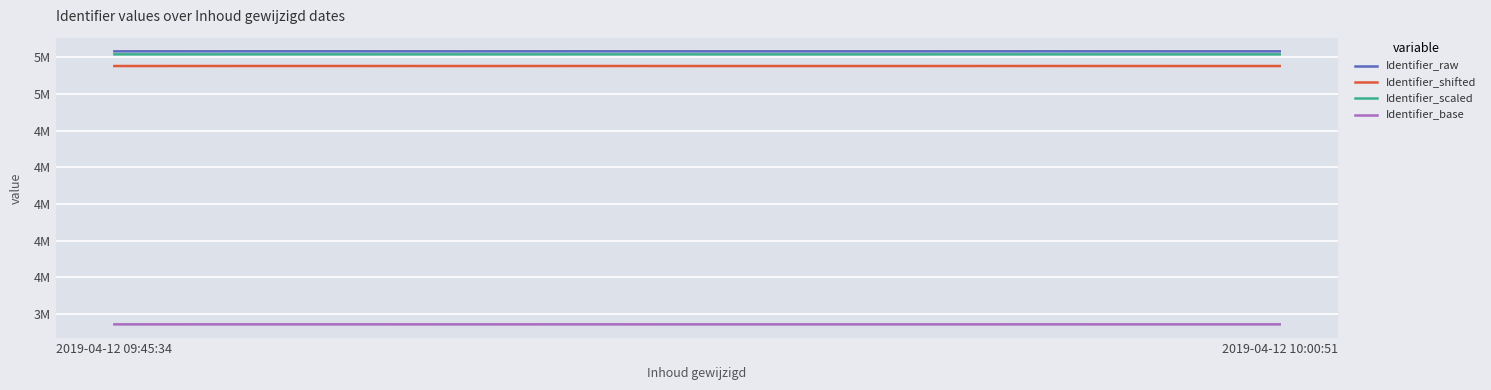

Reading left to right, extract all data points from this chart.

Identifier_raw: 5040865	5041068	5041070	5040866	5041071	5040868	5040872	5040874	5041072	5040879	5040881
Identifier_shifted: 4940865	4941068	4941070	4940866	4941071	4940868	4940872	4940874	4941072	4940879	4940881
Identifier_scaled: 5020432	5020534	5020535	5020433	5020535	5020434	5020436	5020437	5020536	5020439	5020440
Identifier_base: 3180288	3180356	3180356	3180288	3180357	3180289	3180290	3180291	3180357	3180293	3180293